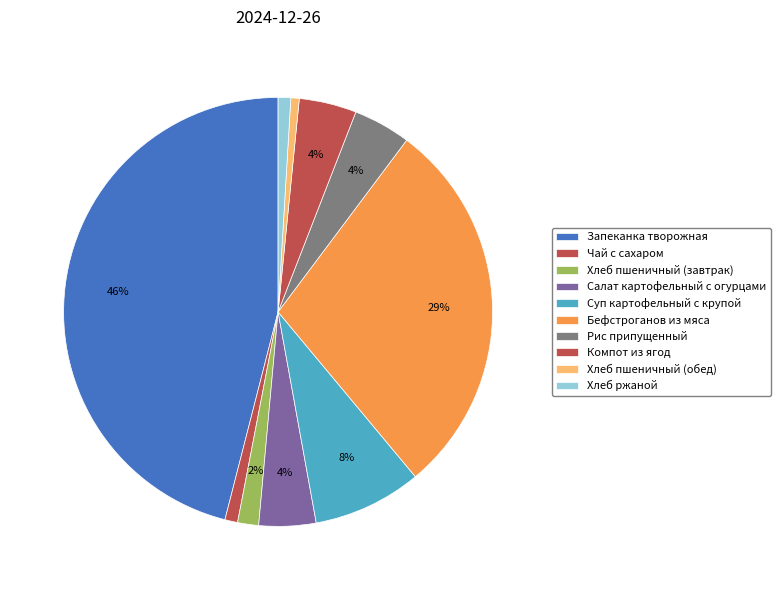

Rank the categories by value from highest to lowest.

Запеканка творожная, Бефстроганов из мяса, Суп картофельный с крупой, Рис припущенный, Компот из ягод, Салат картофельный с огурцами, Хлеб пшеничный (завтрак), Чай с сахаром, Хлеб ржаной, Хлеб пшеничный (обед)